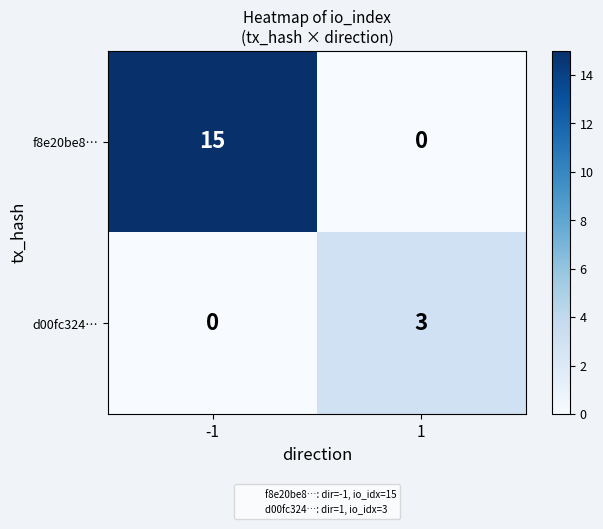

Rank the series at 1 from lowest to highest value.

f8e20be8…, d00fc324…